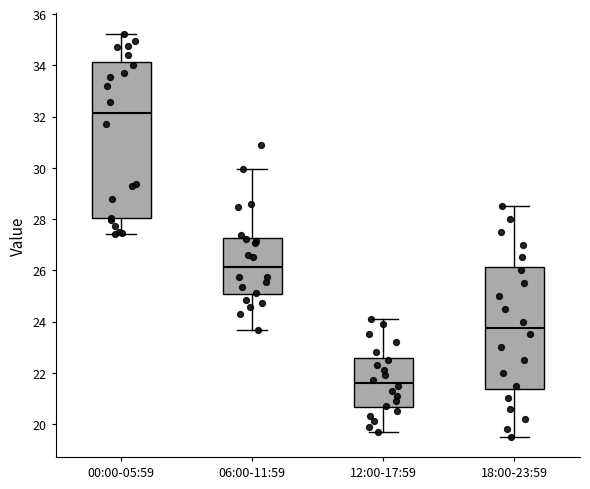

Where is the upper edge of the box for 06:00-11:59 on the y-axis? The values are not printed on the chart, so give them approximately, as read against the axis.

27.2